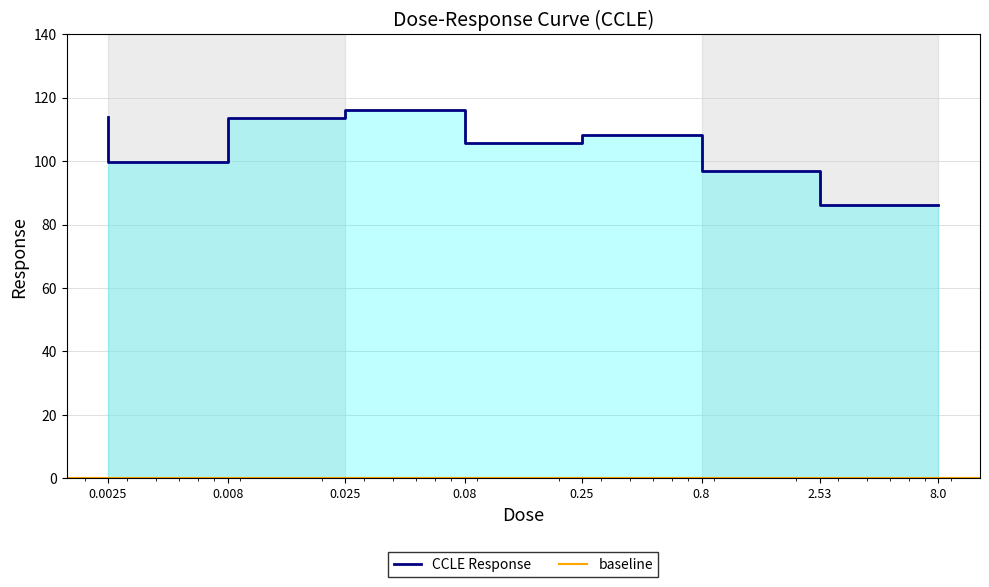

What is the difference between the values at 0.008 and 0.08?

16.3